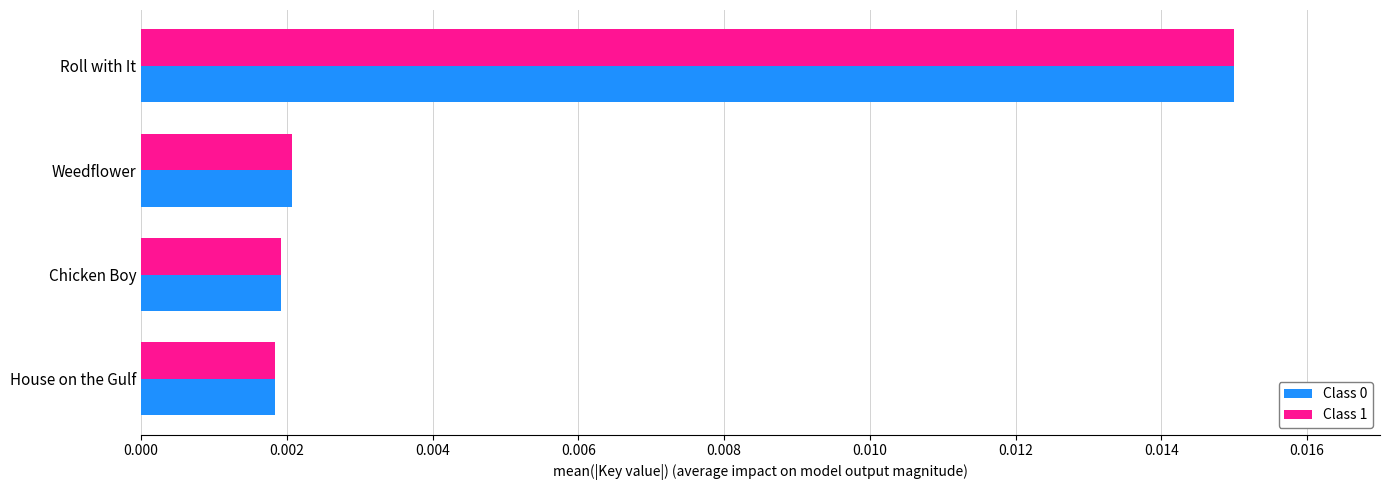

Count the number of data series in this chart.

2